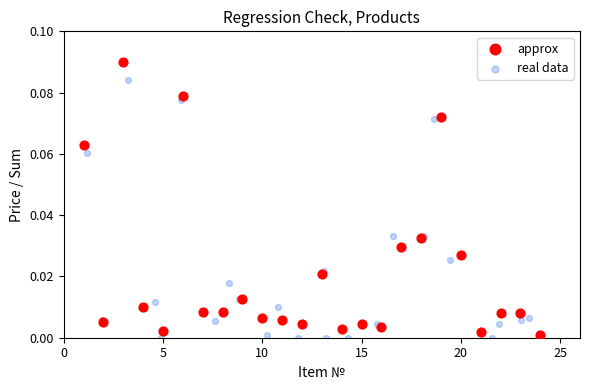

Which series contains the highest Y value?

approx